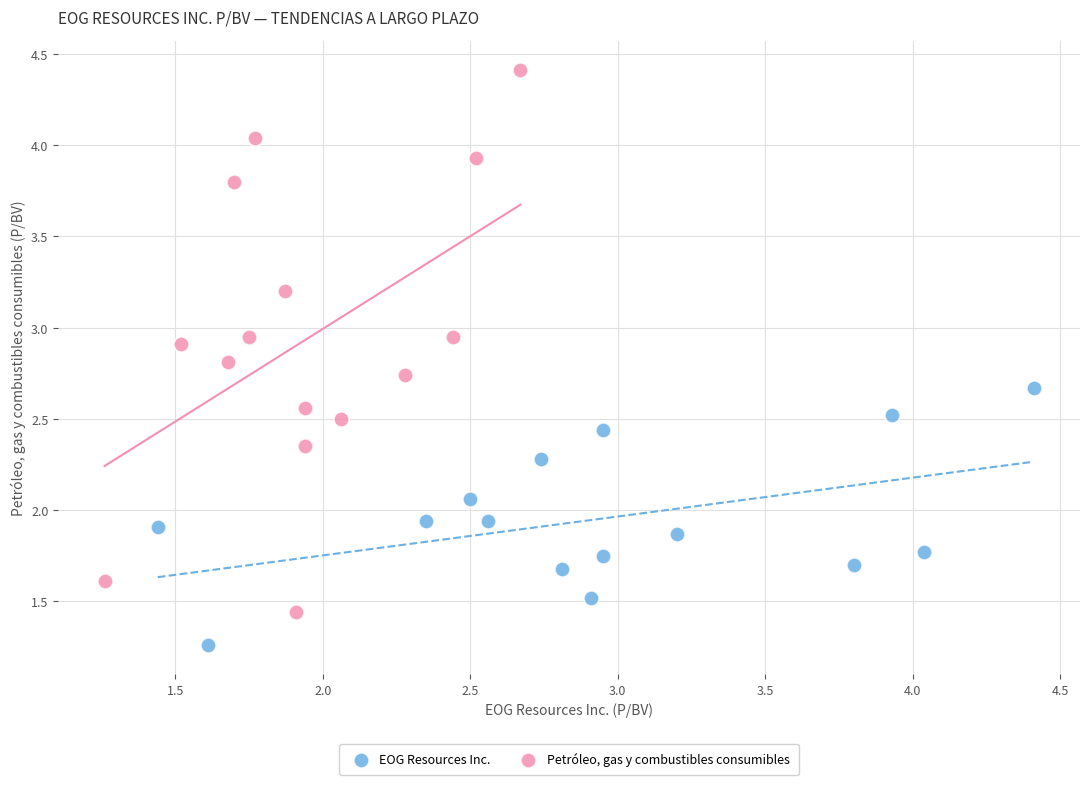

Which series reaches the minimum Y coordinate?

EOG Resources Inc.